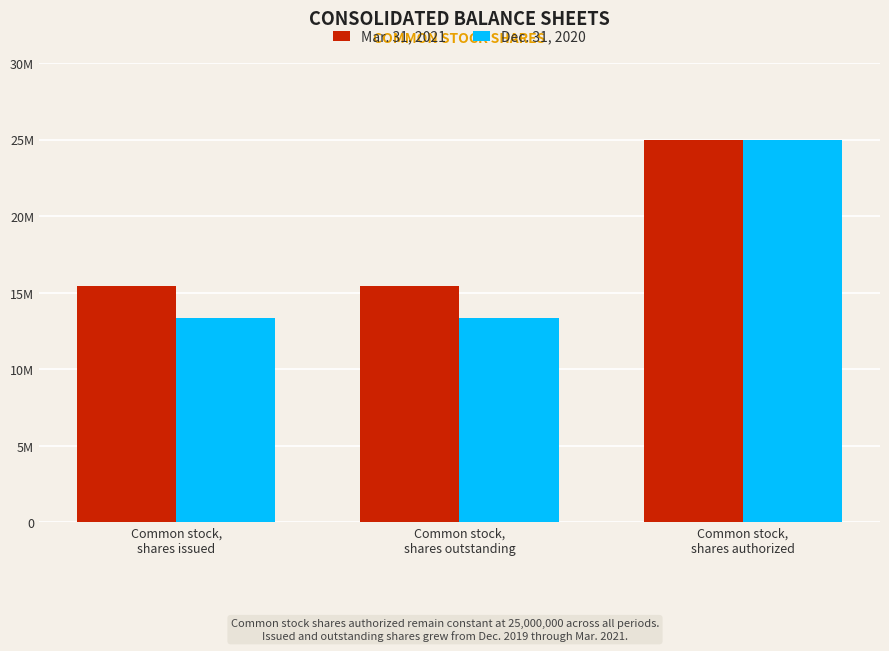

Rank the series by their average value, from lowest to highest.

Dec. 31, 2020, Mar. 31, 2021